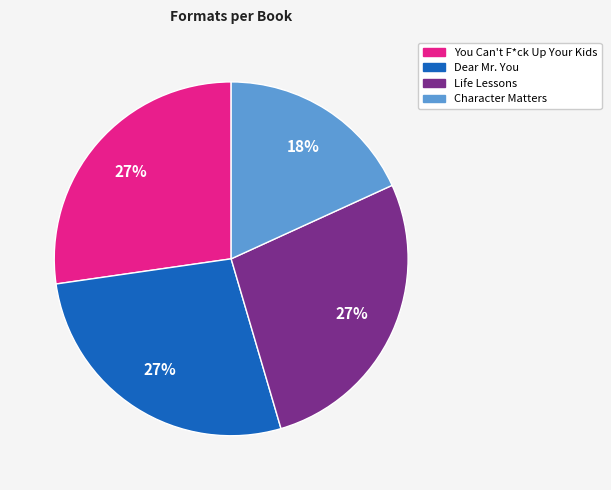

How many segments does this pie chart have?

4